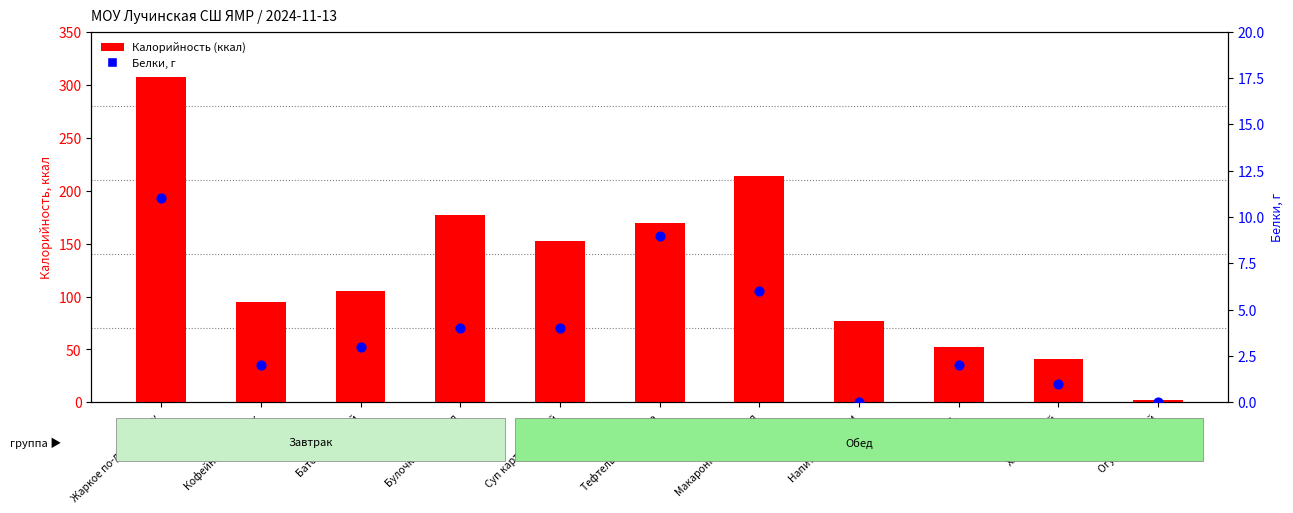

Which series reaches the maximum Y coordinate?

Калорийность (ккал)